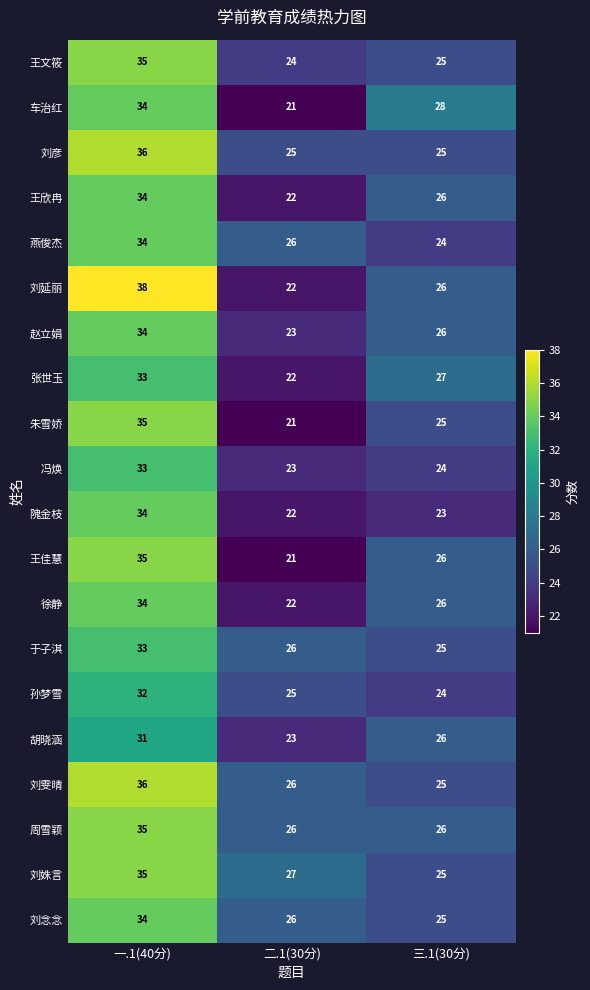

What value does the 朱雪娇 series have at 二.1(30分), to the nearest 5?

20